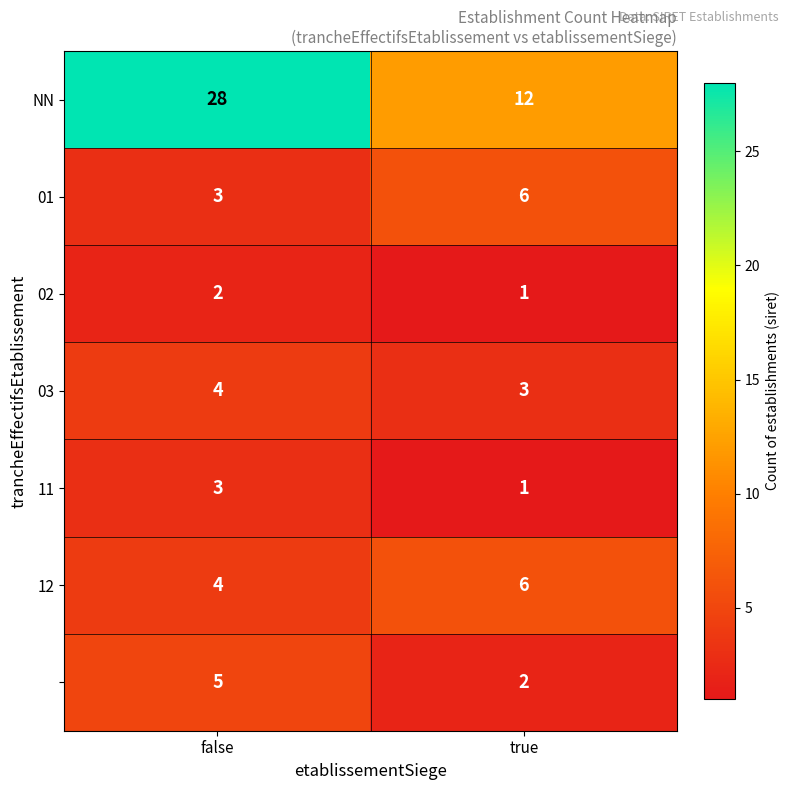

At which category does the chart reach its peak across all series?

false